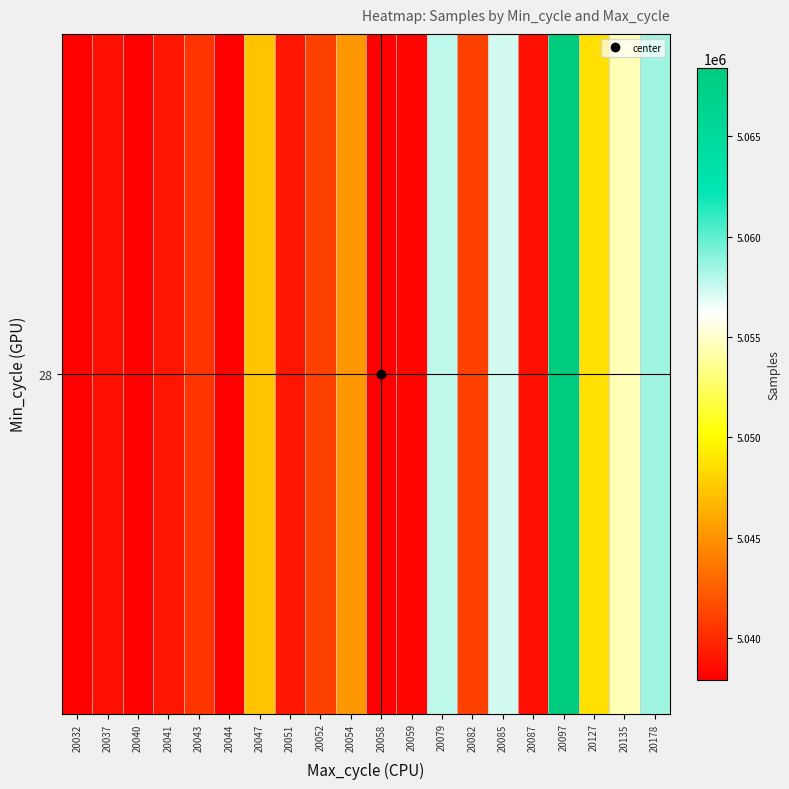

True or false: the data shows 5040458 at 20043.

True